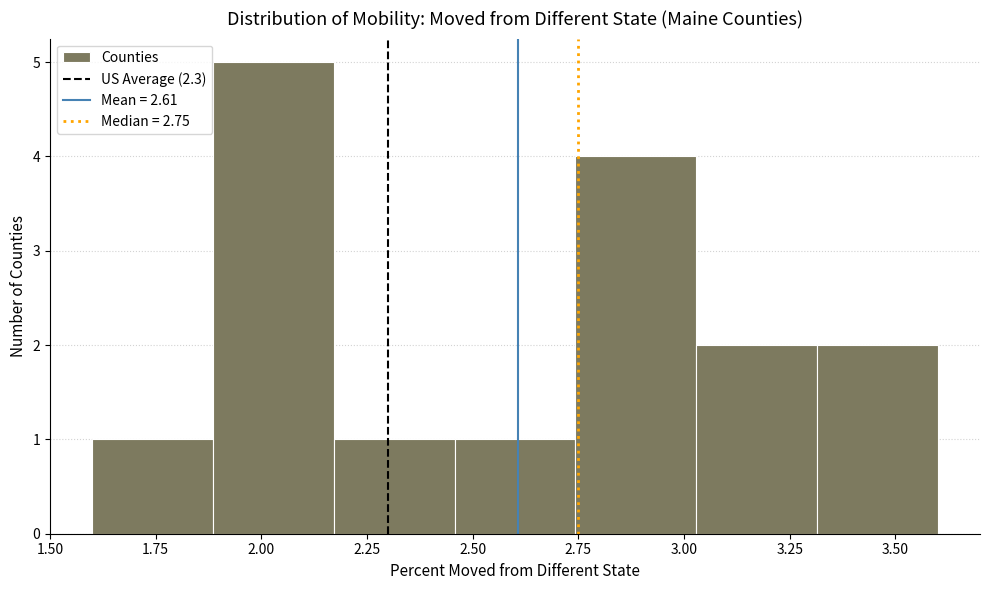

Which range on the x-axis has the tallest bar?

1.90 to 2.15